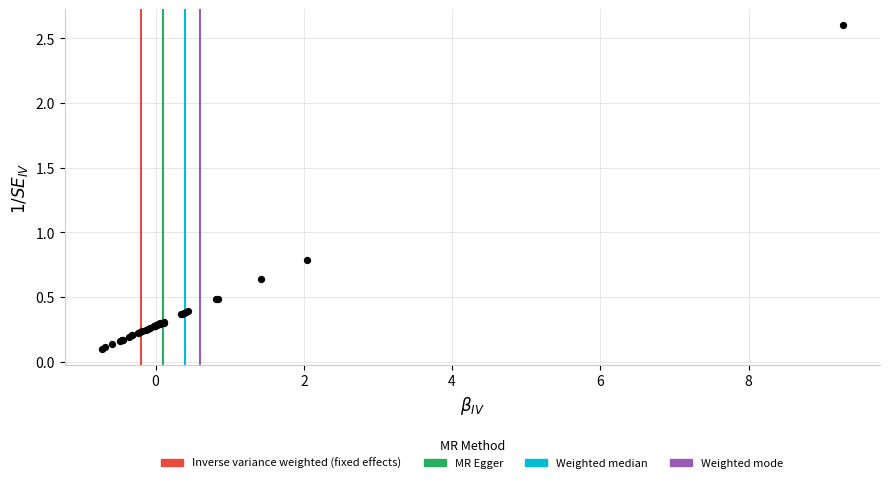

What Y value in the scatter plot is closest to 1?

0.8